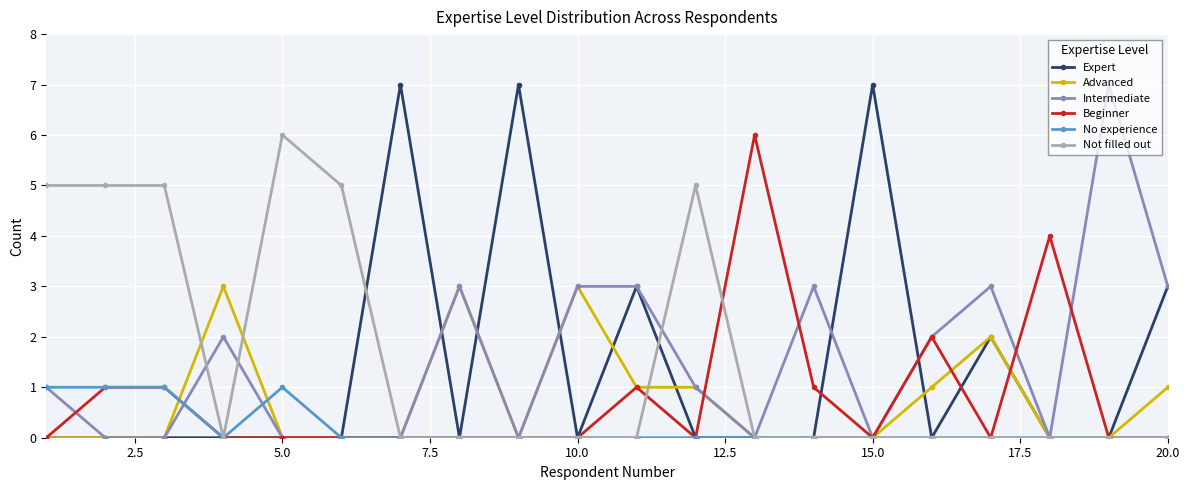

In Intermediate, how many points are higher than both neighbors (excluding endpoints)?

5